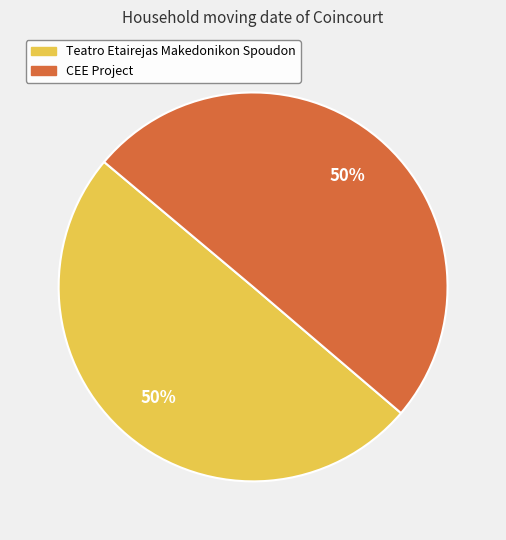

Combined, do CEE Project and Teatro Etairejas Makedonikon Spoudon account for over 50%?

Yes